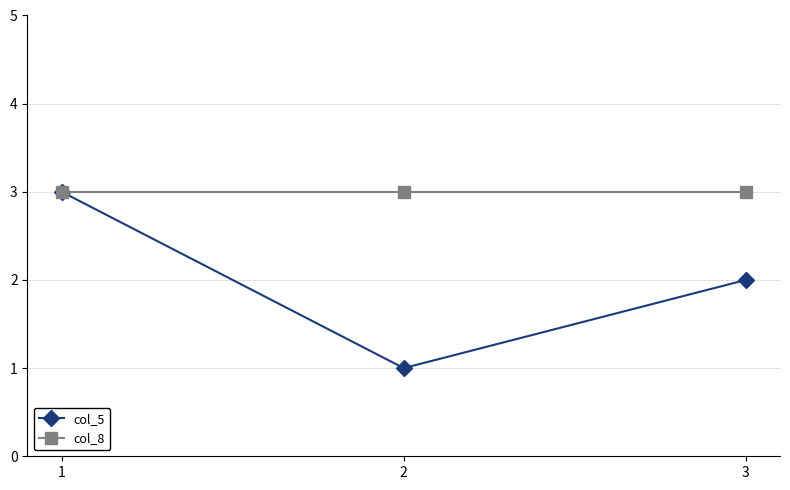

True or false: col_8 has a value of 3 at 1.

True